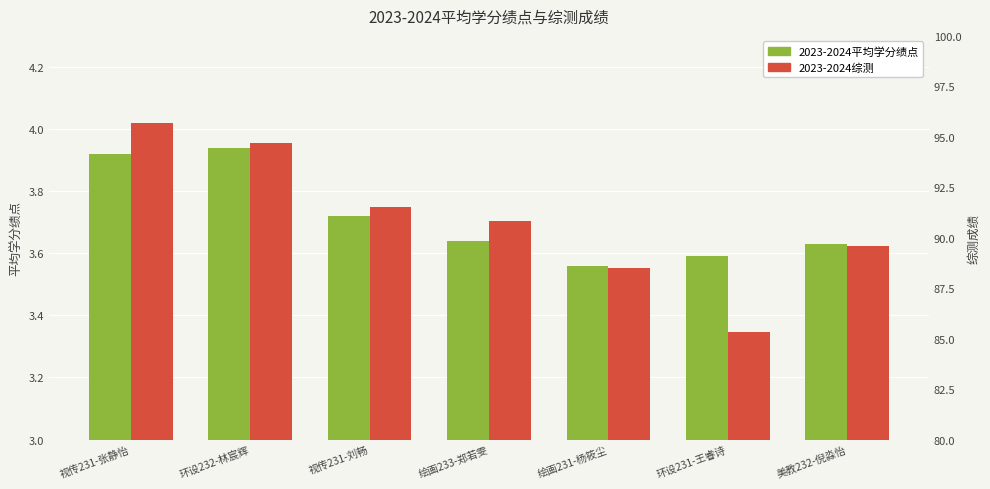

Which series has the widest spread of values?

2023-2024综测